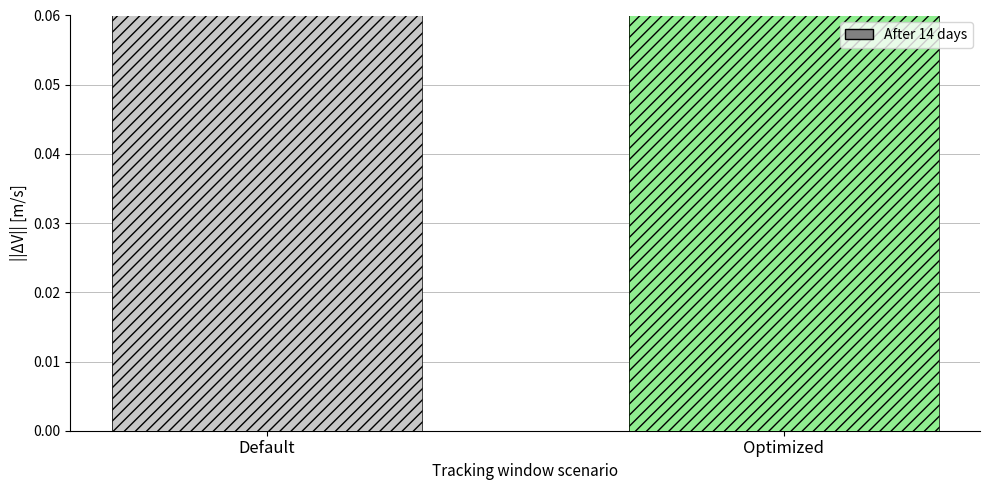

True or false: the data shows 0.3 at Default.

False